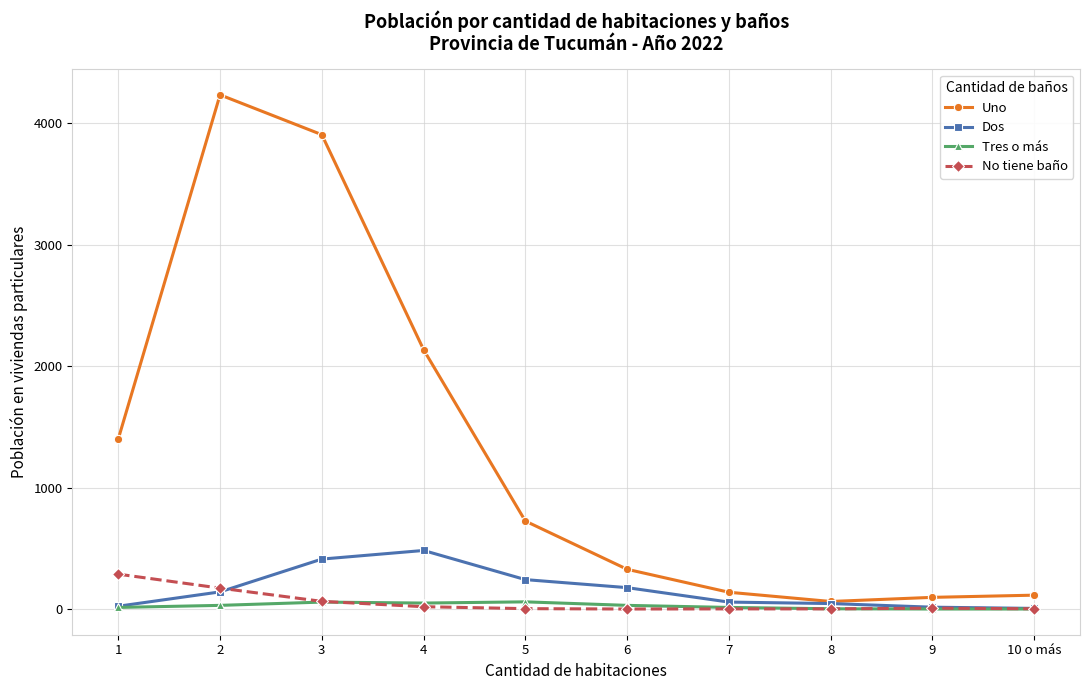

Rank the series by their maximum value, from lowest to highest.

Tres o más, No tiene baño, Dos, Uno